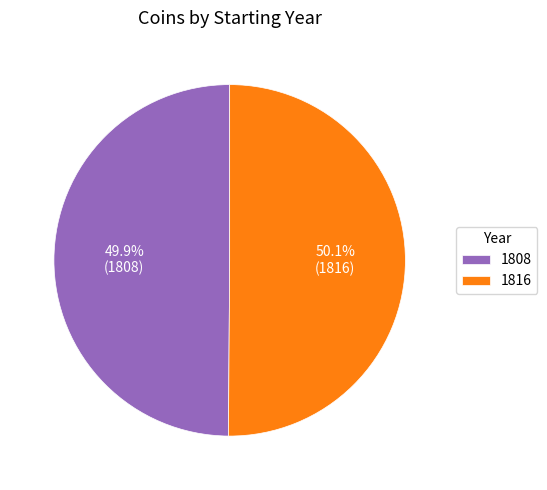

What is the ratio of the value at 1808 to the value at 1816?

1.0